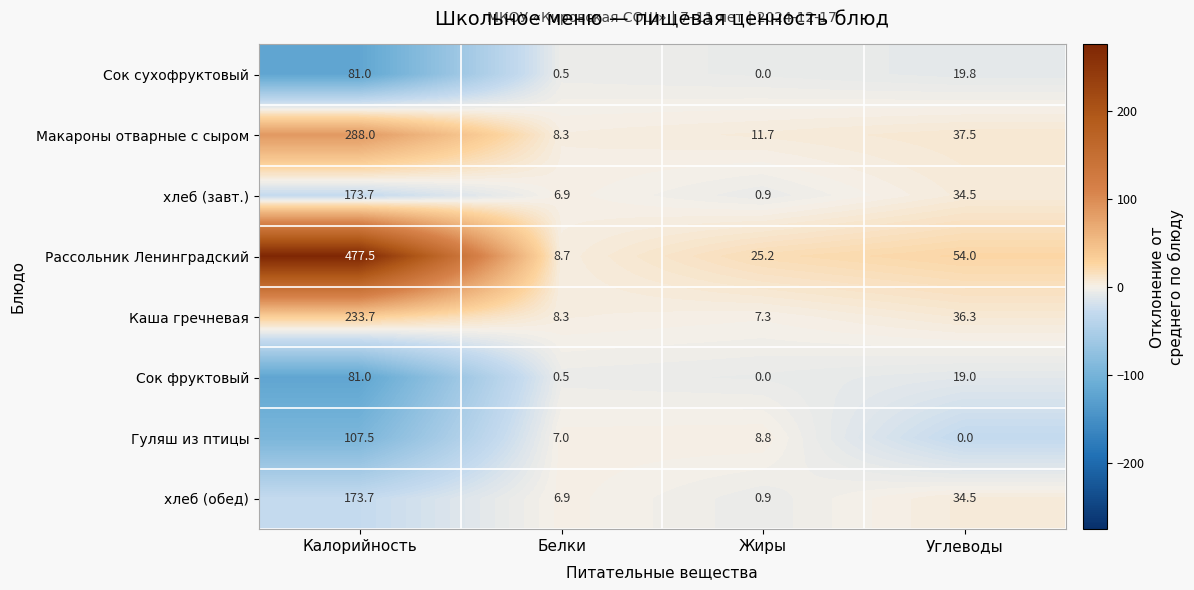

List the labels in order of хлеб (завт.) value, smallest first.

Жиры, Белки, Углеводы, Калорийность